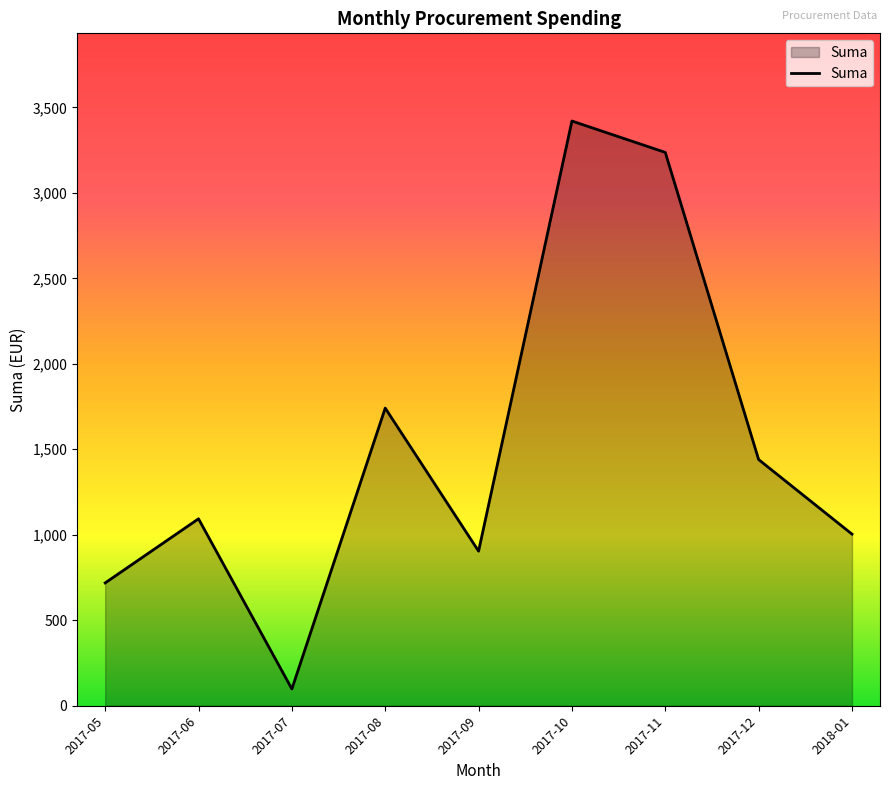

What value does the data have at 2017-07?

98.0